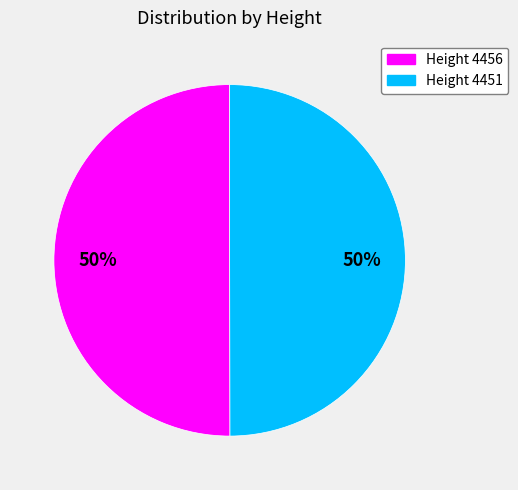

Is the sum of Height 4456 and Height 4451 greater than half?

Yes